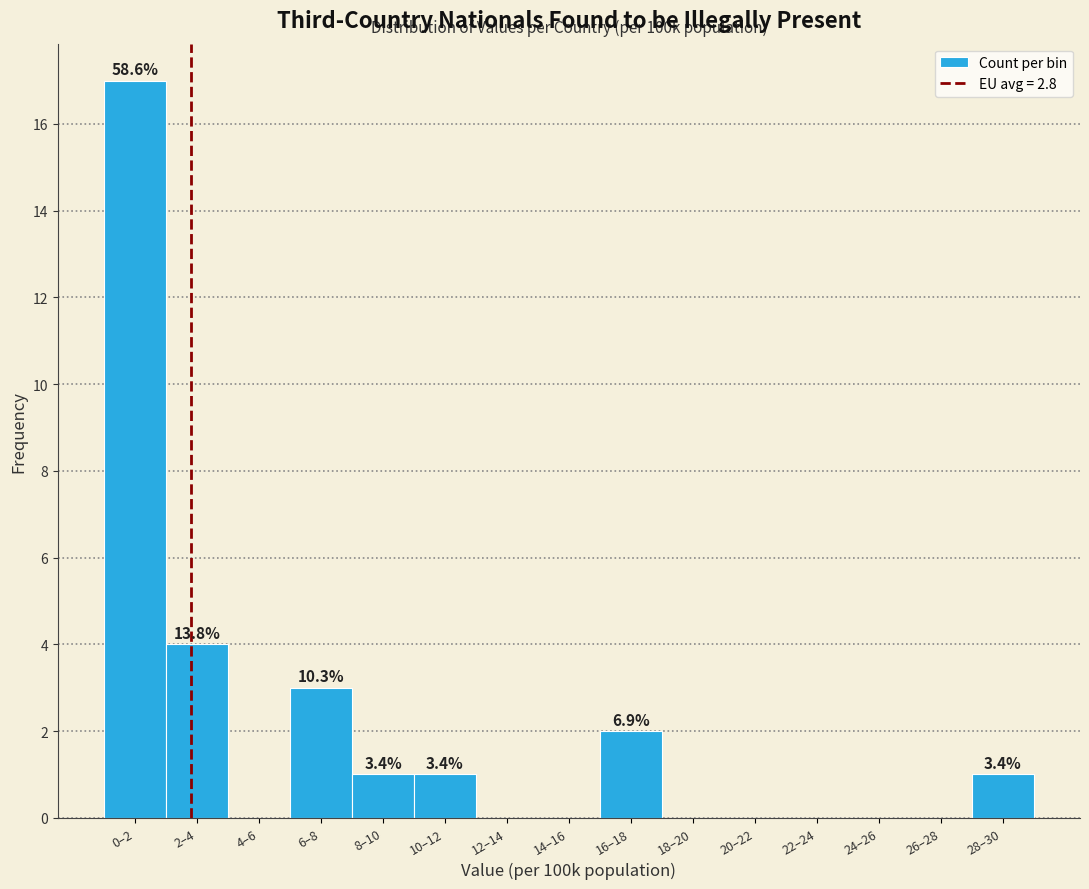

Reading left to right, extract all data points from this chart.

0–2=17	2–4=4	4–6=0	6–8=3	8–10=1	10–12=1	12–14=0	14–16=0	16–18=2	18–20=0	20–22=0	22–24=0	24–26=0	26–28=0	28–30=1